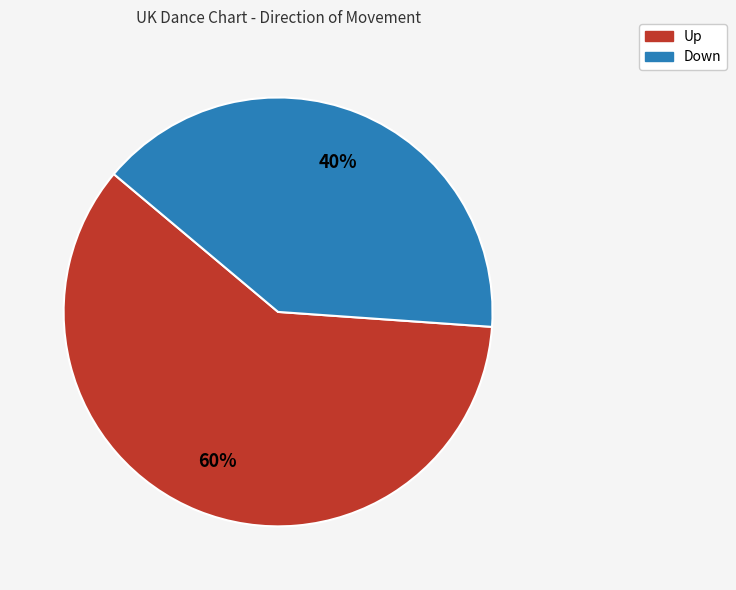

To the nearest percent, what is the difference between the largest and smallest slice percentages?

20%